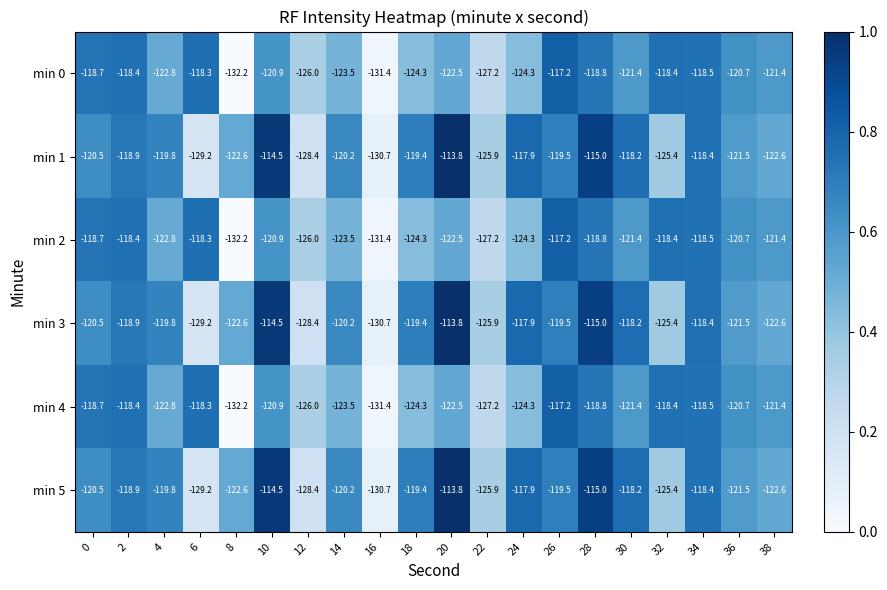

What is the sum of all min 2 values?

-2446.9